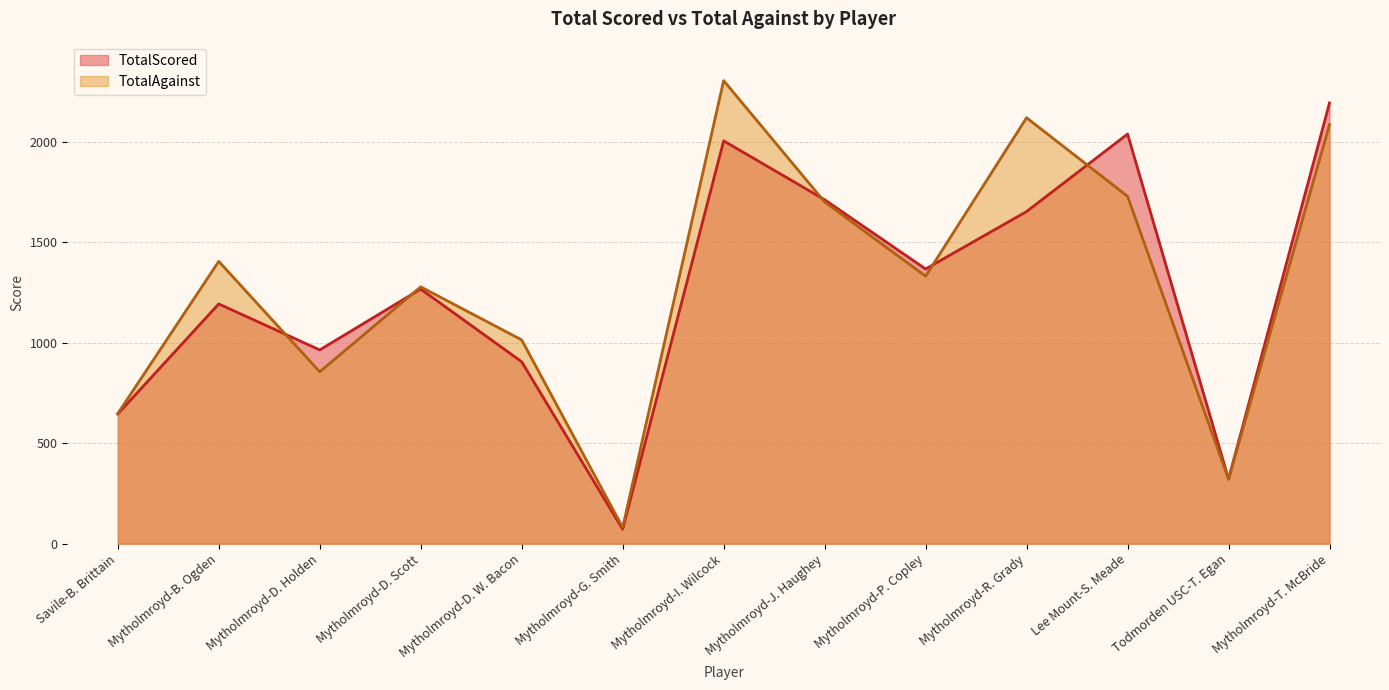

In TotalScored, how many points are higher than both neighbors (excluding endpoints)?

4